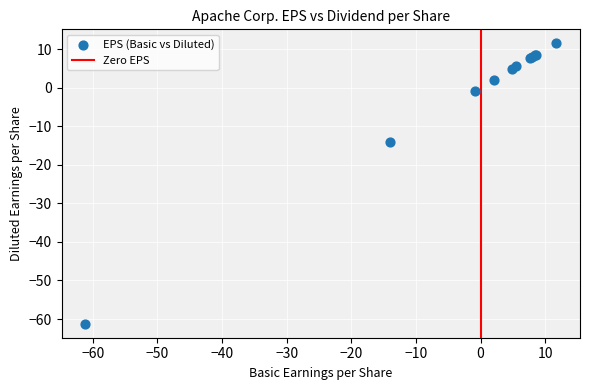

What Y value in the scatter plot is closest to -24?

-14.1